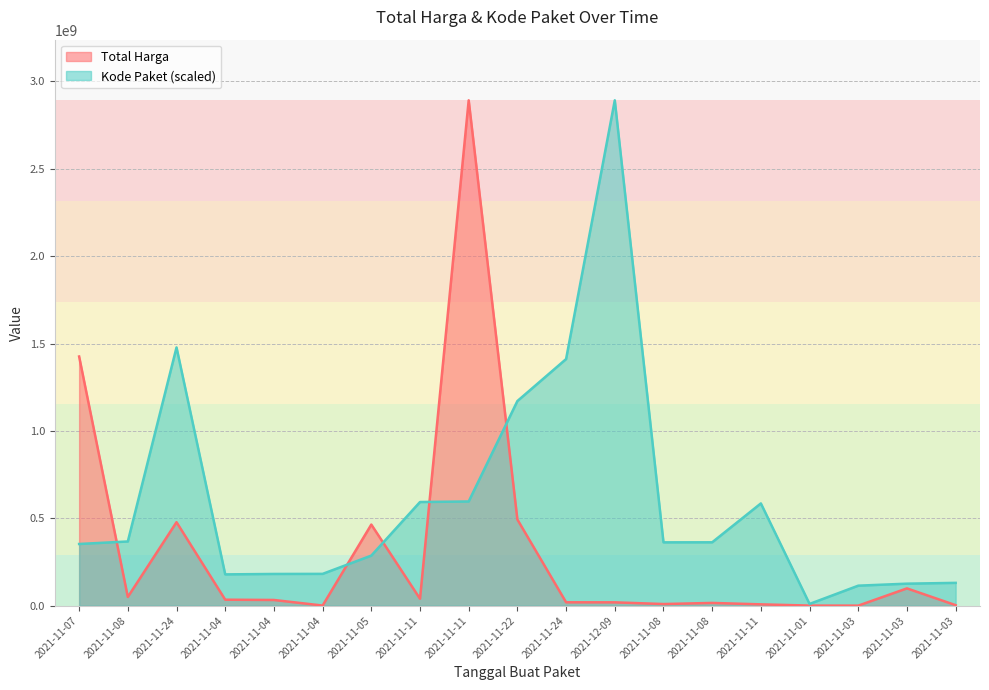

How many data points does each series have?

19